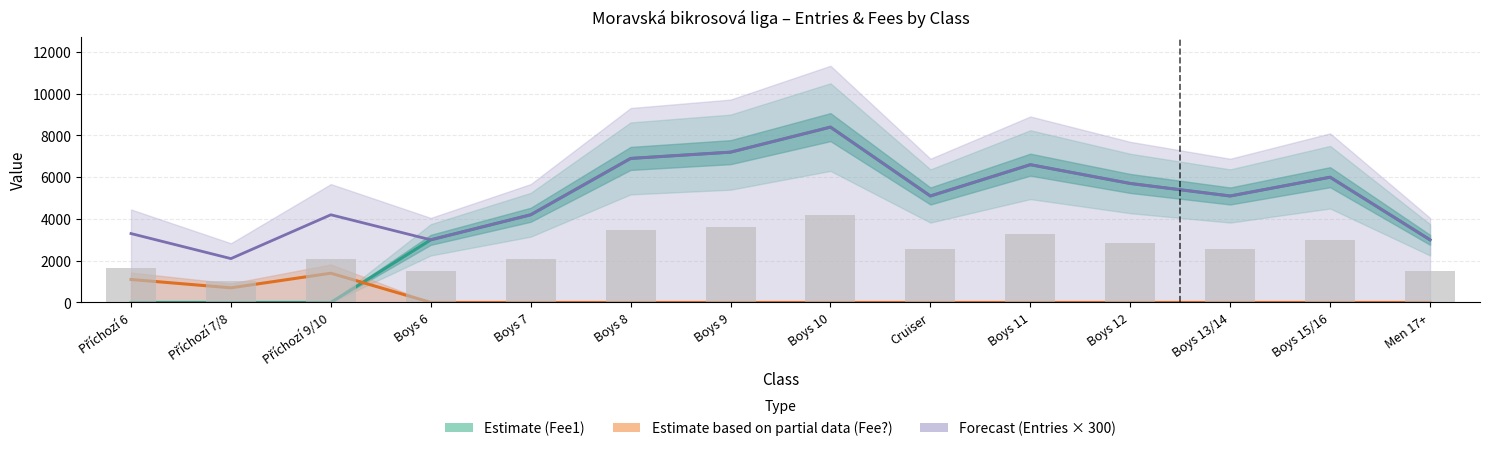

Between Boys 10 and Boys 8, which is larger?

Boys 10